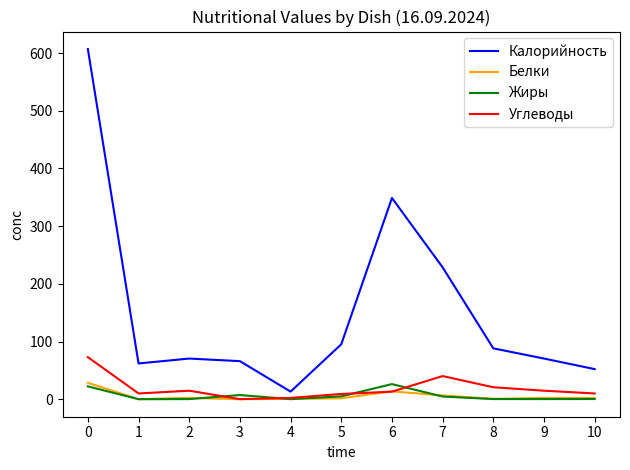

Is the value of Белки at 7 greater than the value of Калорийность at 1?

No